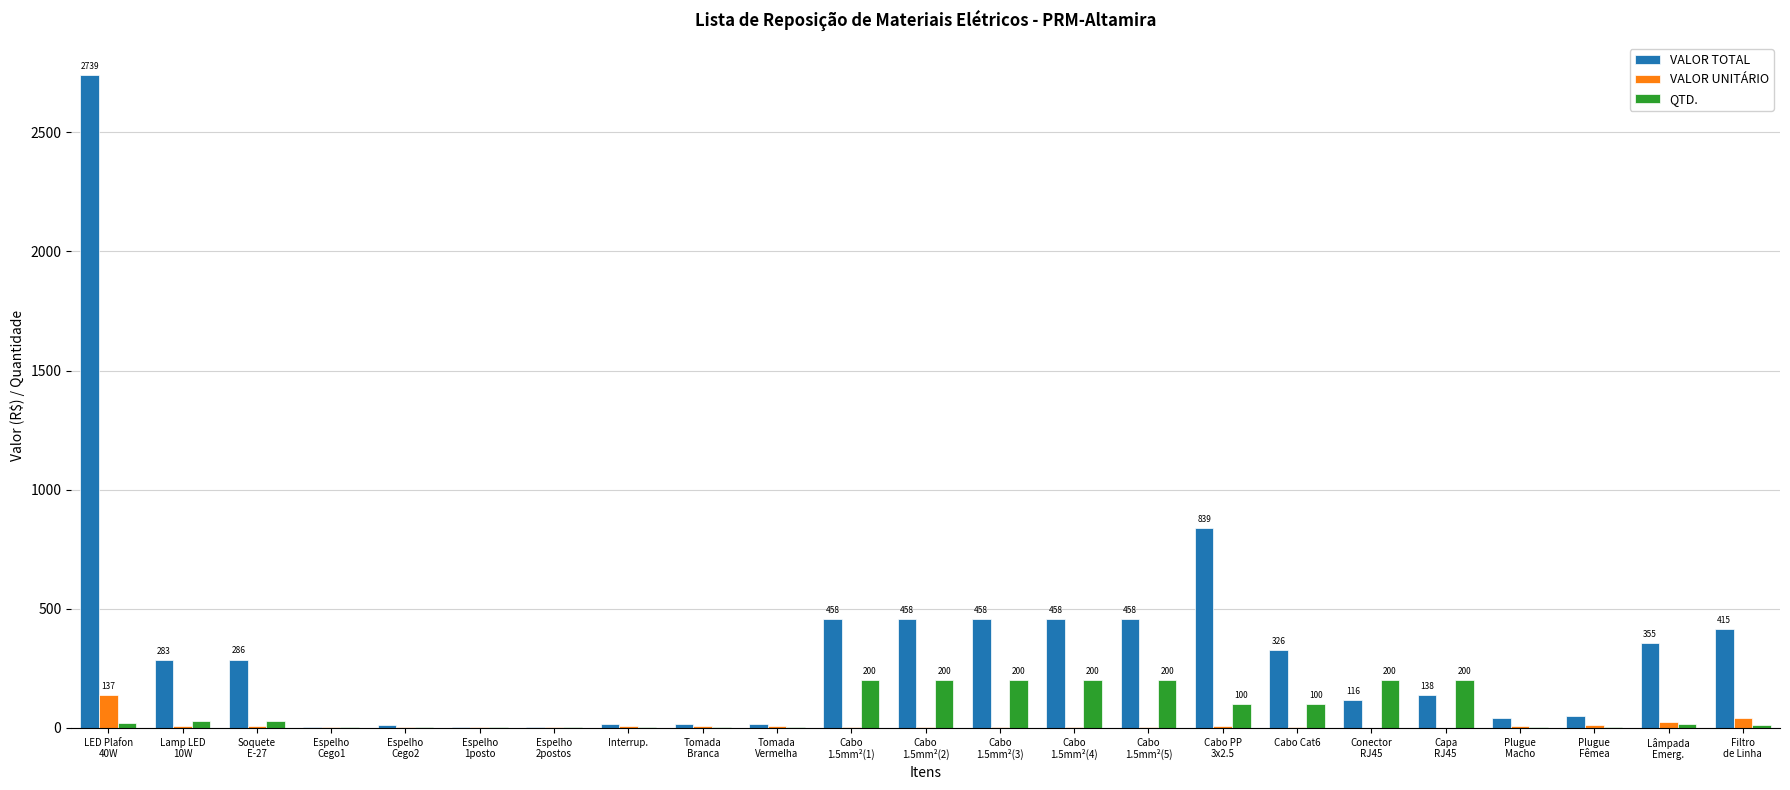

Which series has the largest total across all categories?

VALOR TOTAL